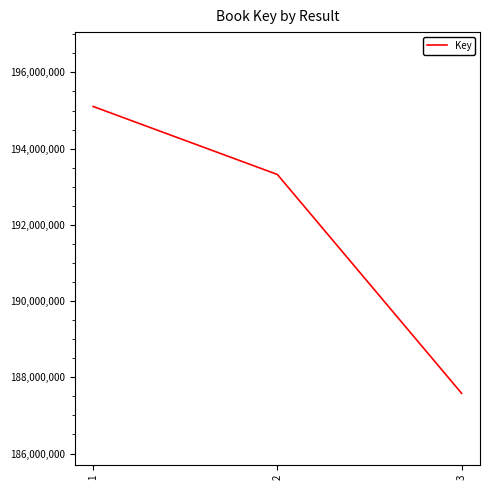

How many lines are shown in the chart?

1